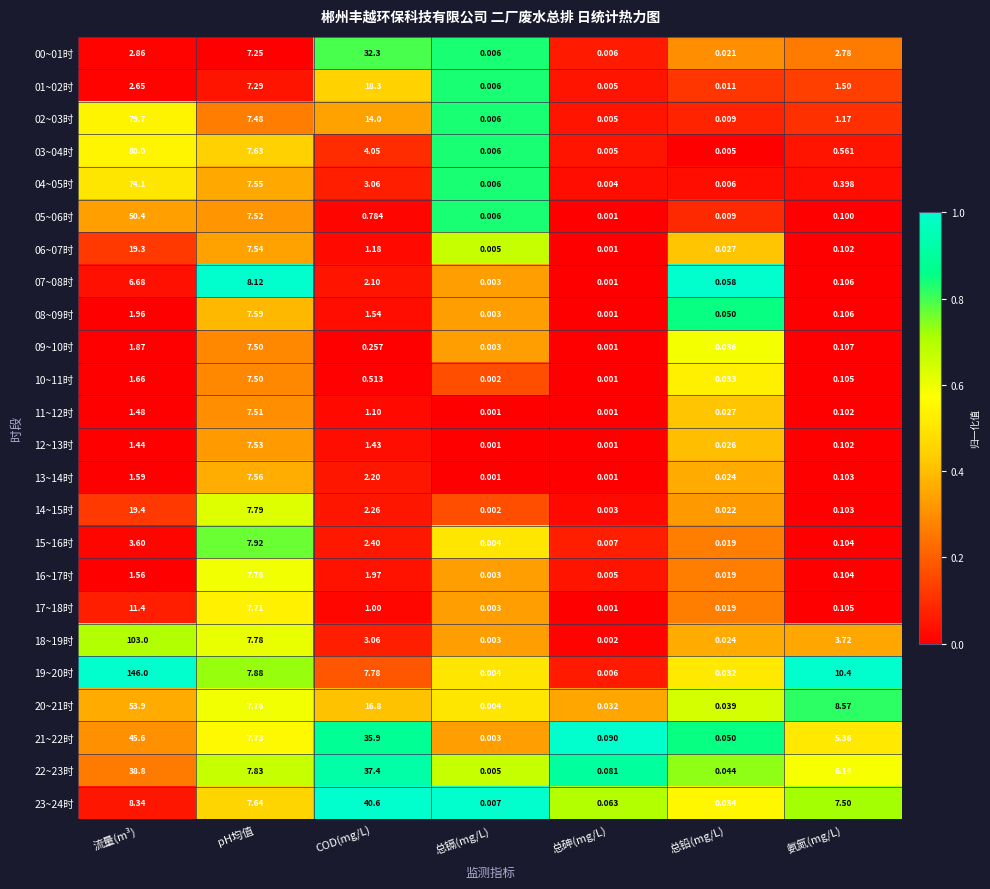

Which series has the largest total across all categories?

19~20时